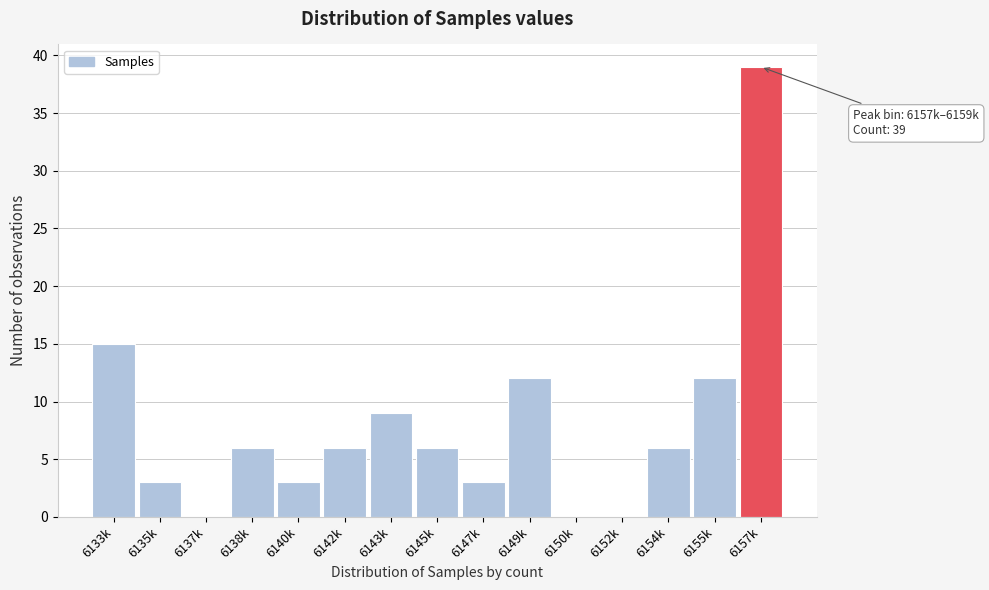

Reading left to right, list all the values displayed in this chart.

6133k=15	6135k=3	6137k=0	6138k=6	6140k=3	6142k=6	6143k=9	6145k=6	6147k=3	6149k=12	6150k=0	6152k=0	6154k=6	6155k=12	6157k=39